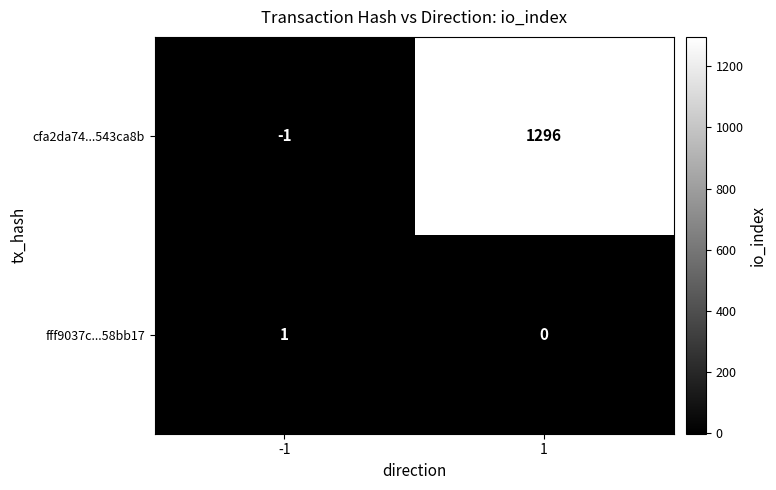

What is the maximum value shown in the chart?

1296